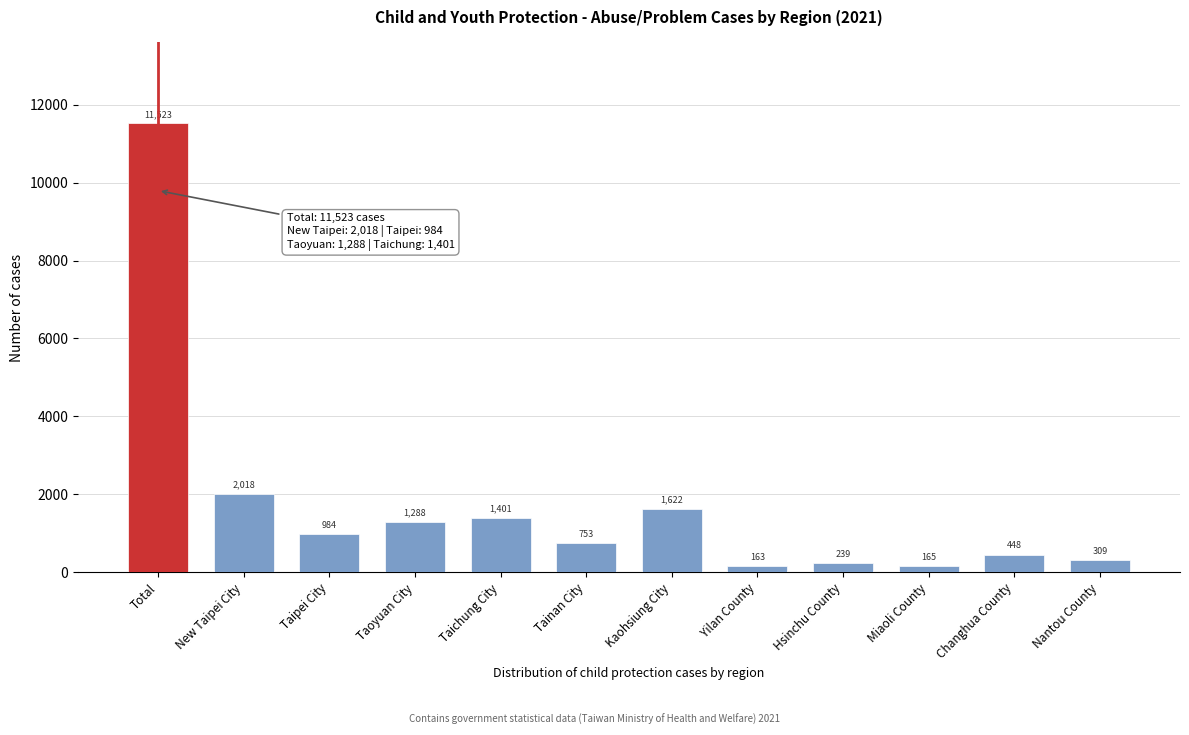

Reading left to right, extract all data points from this chart.

Total=11523	New Taipei City=2018	Taipei City=984	Taoyuan City=1288	Taichung City=1401	Tainan City=753	Kaohsiung City=1622	Yilan County=163	Hsinchu County=239	Miaoli County=165	Changhua County=448	Nantou County=309